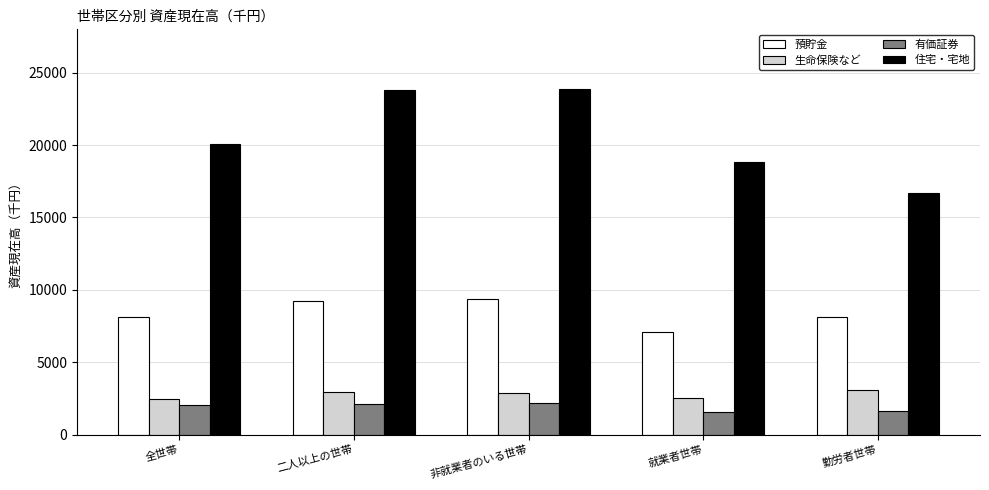

Which series changed the most between 二人以上の世帯 and 勤労者世帯?

住宅・宅地